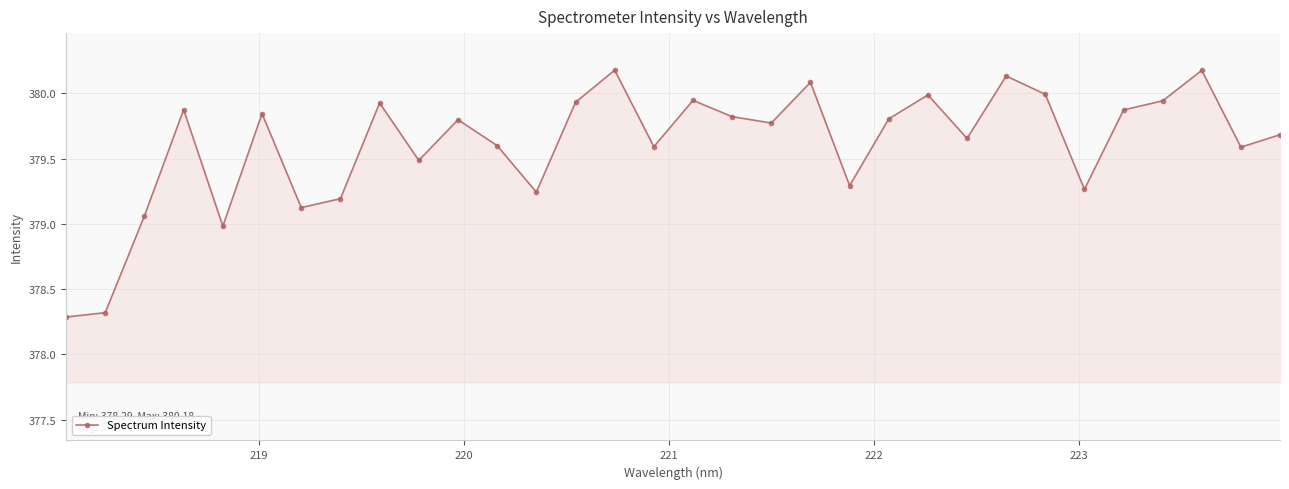

Does the chart have visible grid lines?

Yes